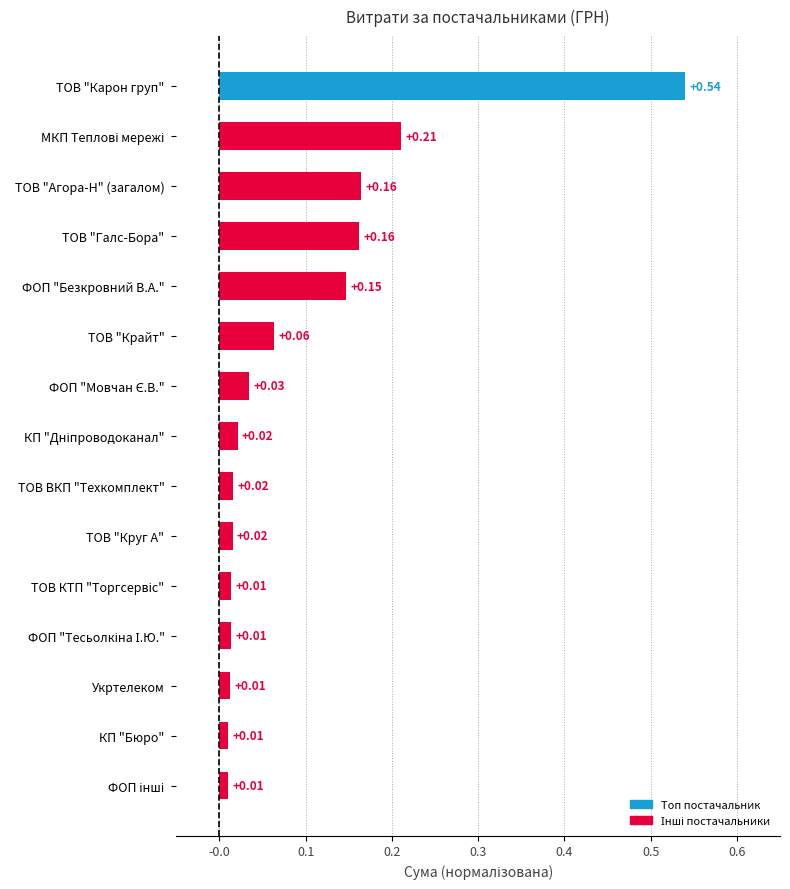

What is the change in value from ТОВ "Карон груп" to КП "Бюро"?

-0.5